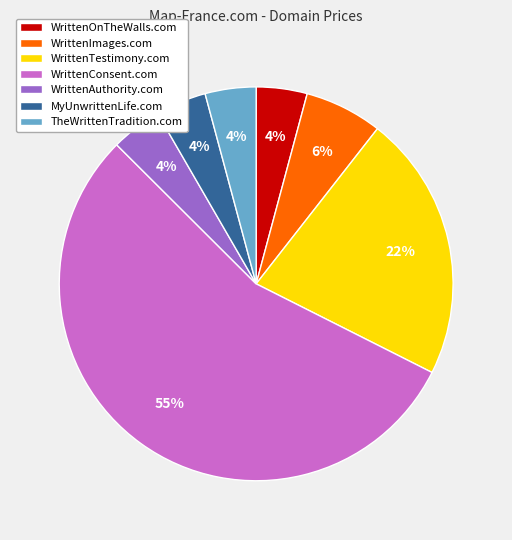

Is there any slice that represents more than half of the pie?

Yes